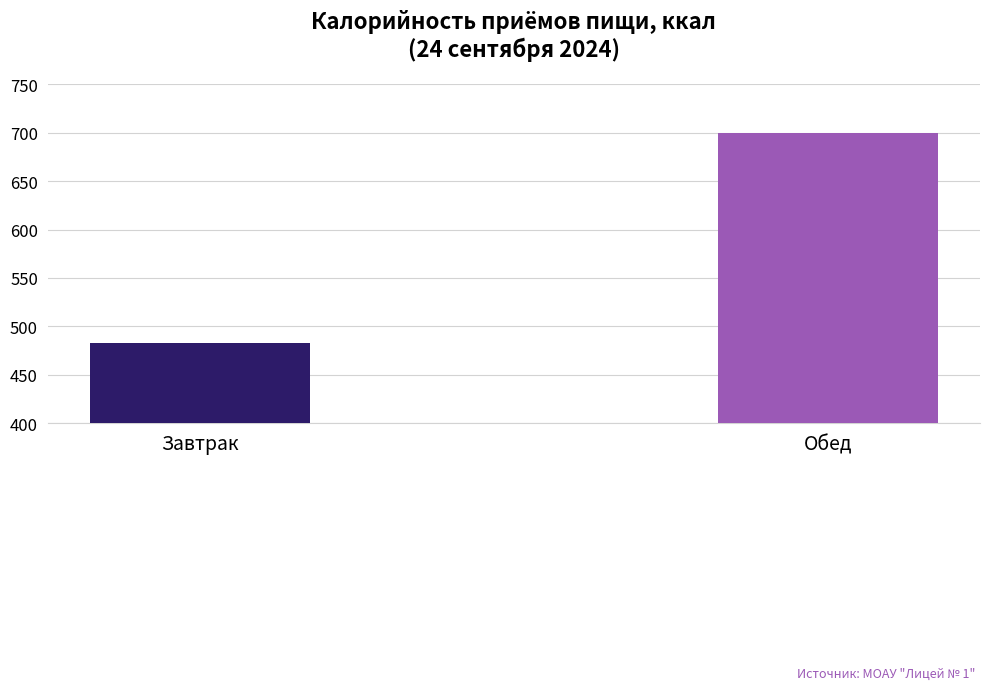

What is the greatest value displayed?

700